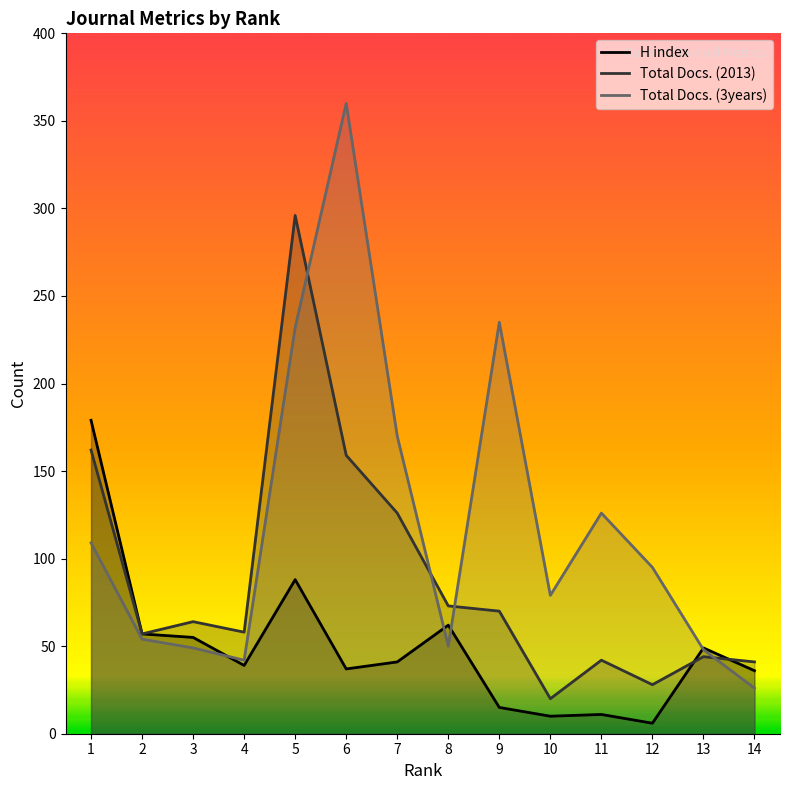

What is the minimum value for Total Docs. (3years)?

26